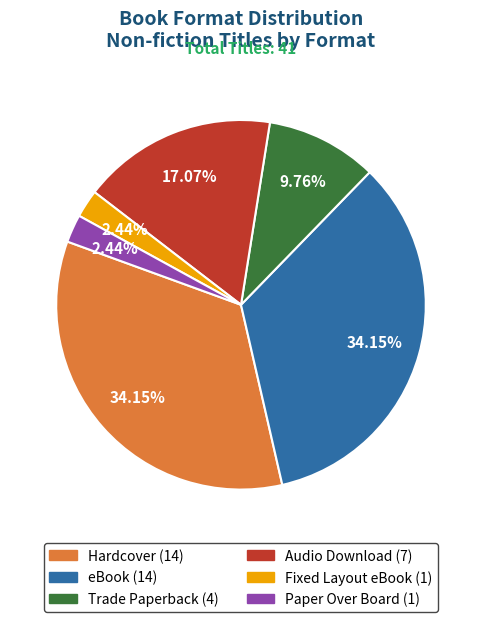

Approximately how many times larger is the value at Audio Download compared to Hardcover?

0.5